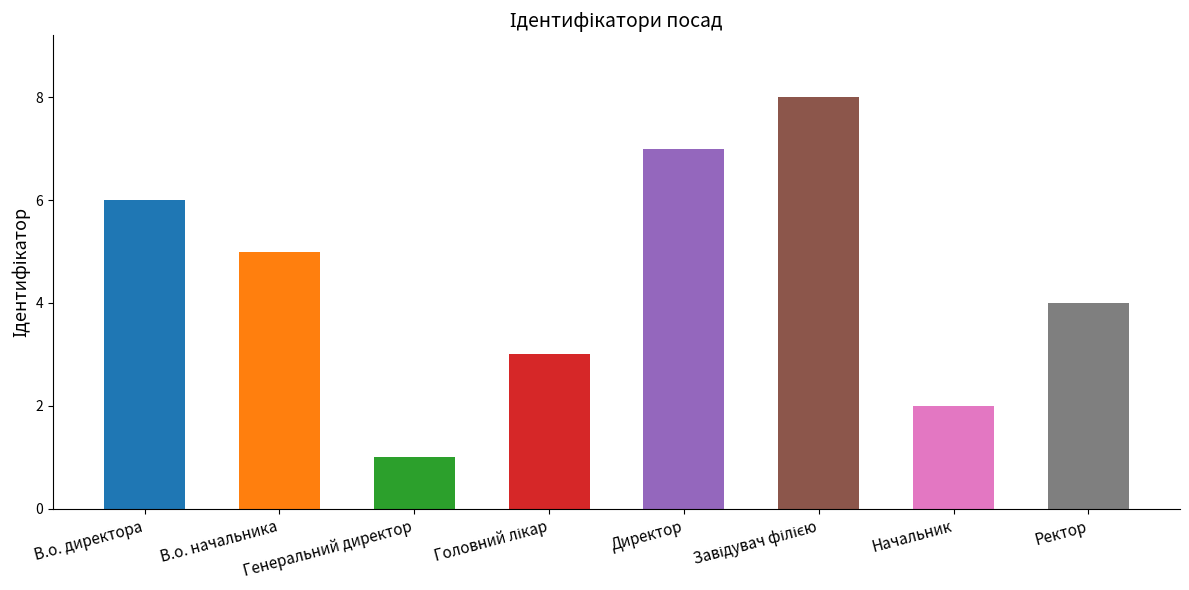

What value does the data have at Директор?

7